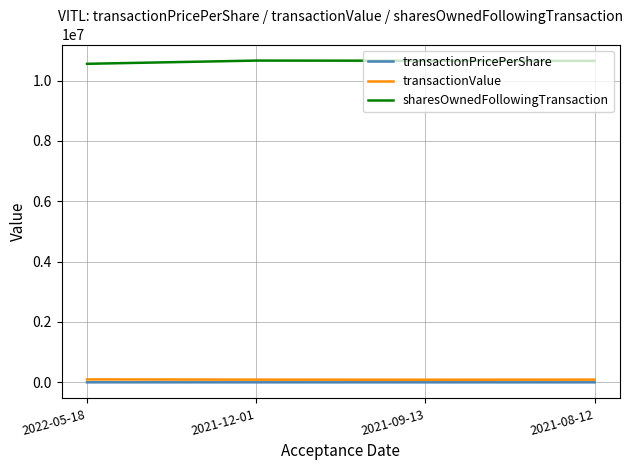

True or false: sharesOwnedFollowingTransaction and transactionValue cross at least once.

False